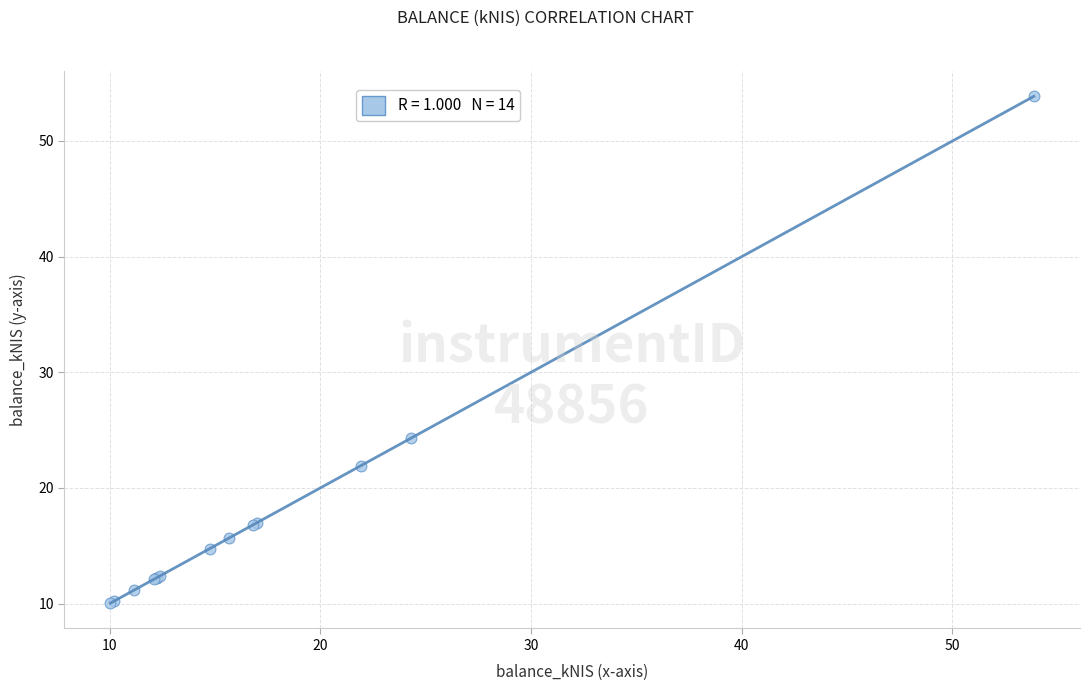

What Y value in the scatter plot is closest to 31?

24.3